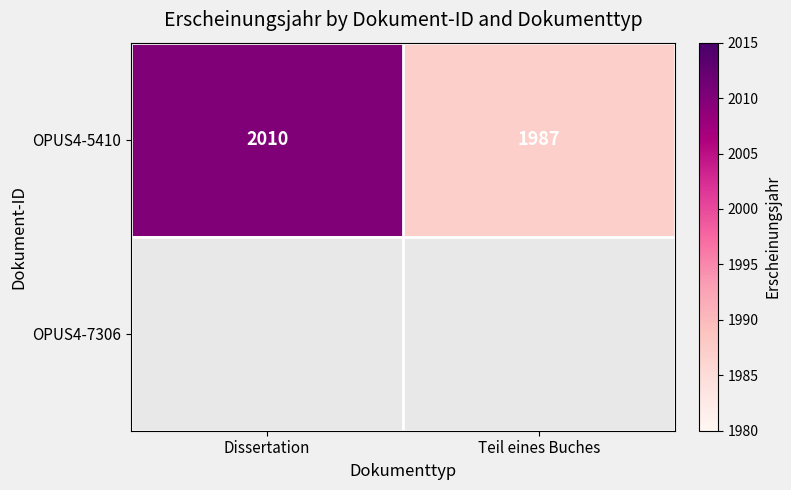

What is the sum of all OPUS4-5410 values?

3997